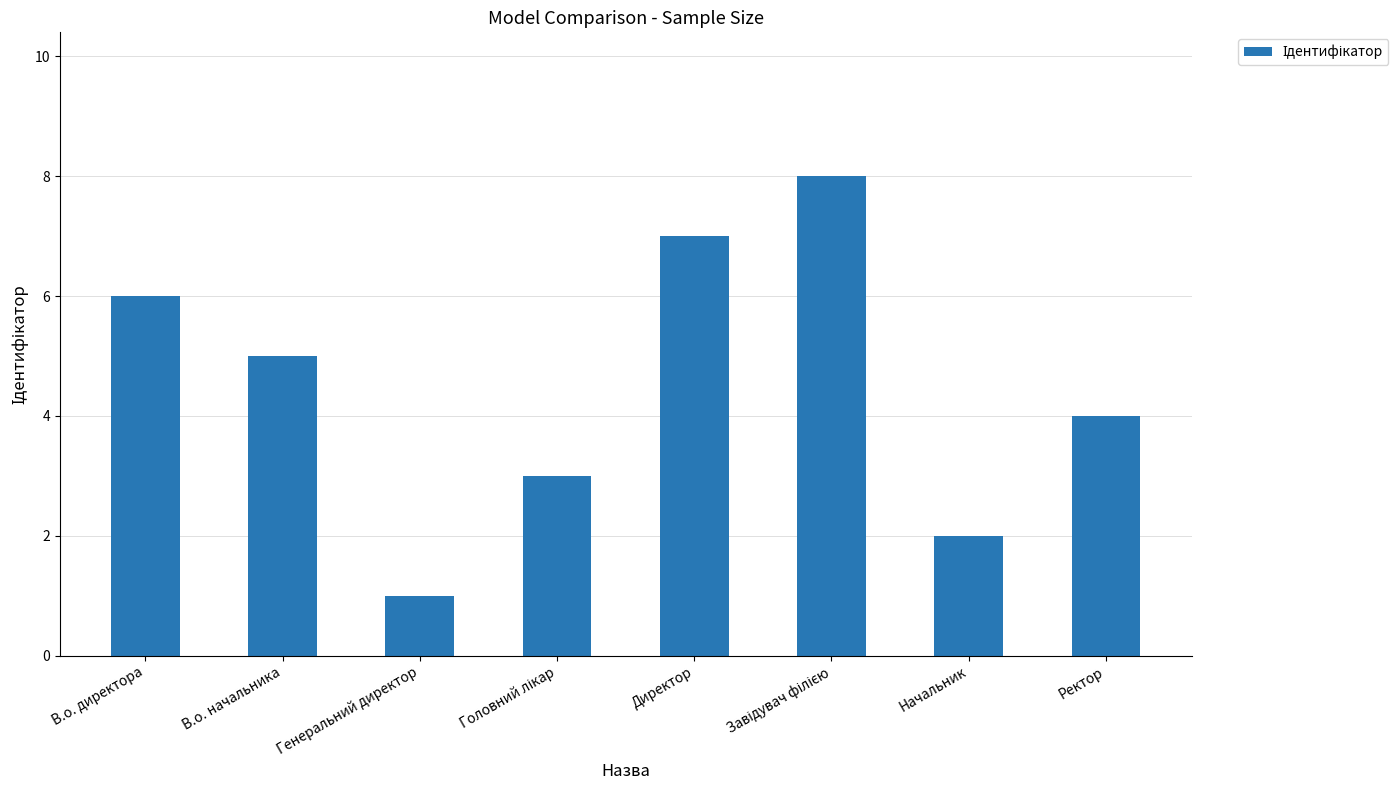

Count the number of data series in this chart.

1